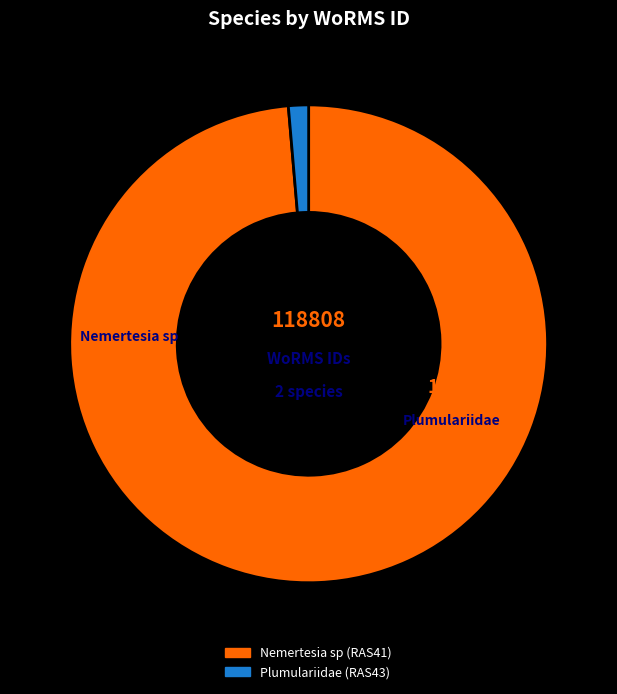

Is it true that Plumulariidae (RAS43) is 1% of the pie?

True